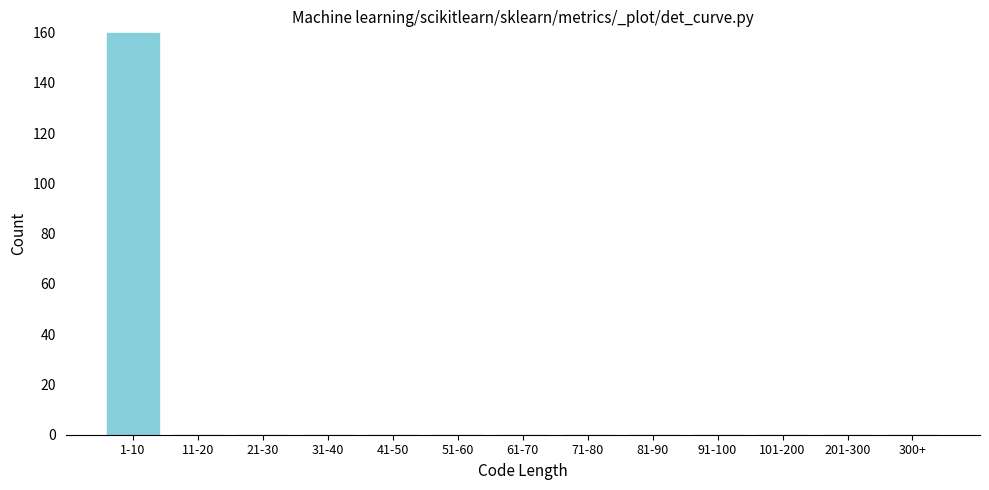

Reading left to right, transcribe all the data shown in this chart.

1-10=160	11-20=0	21-30=0	31-40=0	41-50=0	51-60=0	61-70=0	71-80=0	81-90=0	91-100=0	101-200=0	201-300=0	300+=0